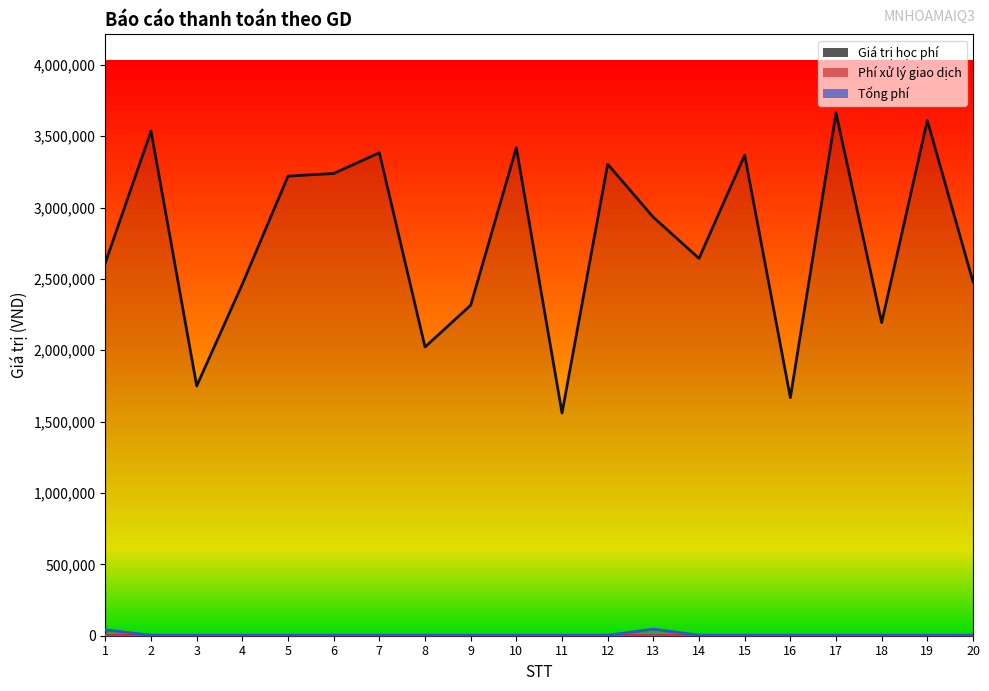

The value of Tổng phí at 20 is 4926. True or false?

False